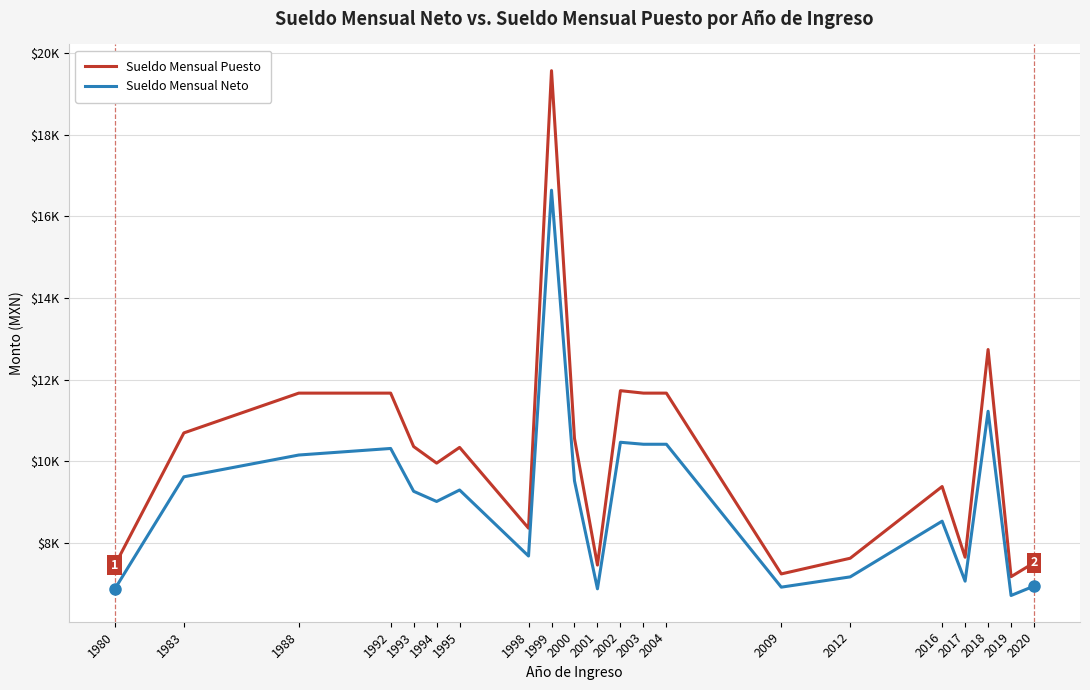

Rank the categories by Sueldo Mensual Puesto value from lowest to highest.

2019, 2009, 1980, 2001, 2020, 2012, 2017, 1998, 2016, 1994, 1995, 1993, 2000, 1983, 1988, 1992, 2003, 2004, 2002, 2018, 1999